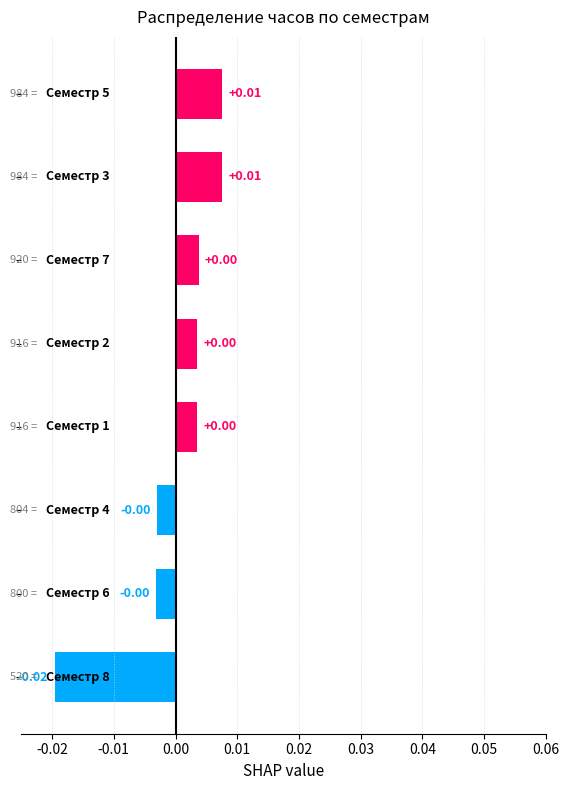

How many distinct data groups are displayed?

1